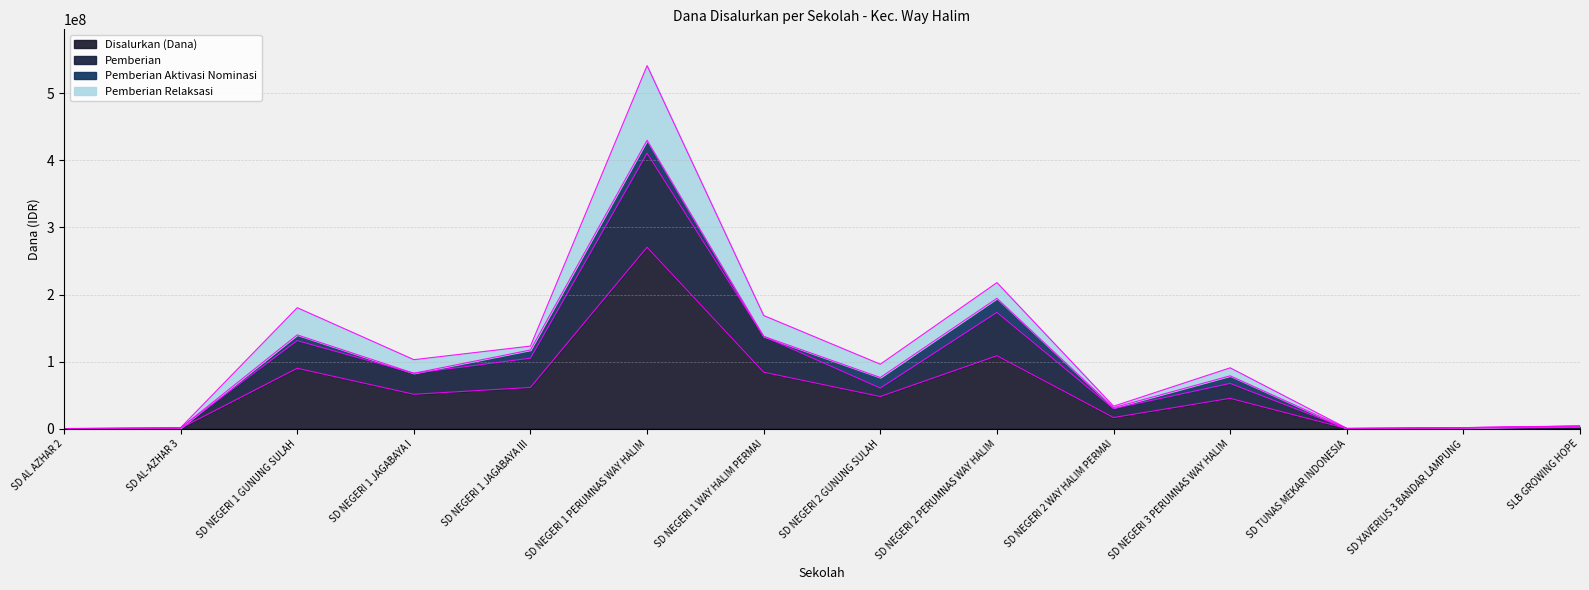

What position from the right is SD NEGERI 1 PERUMNAS WAY HALIM?

9